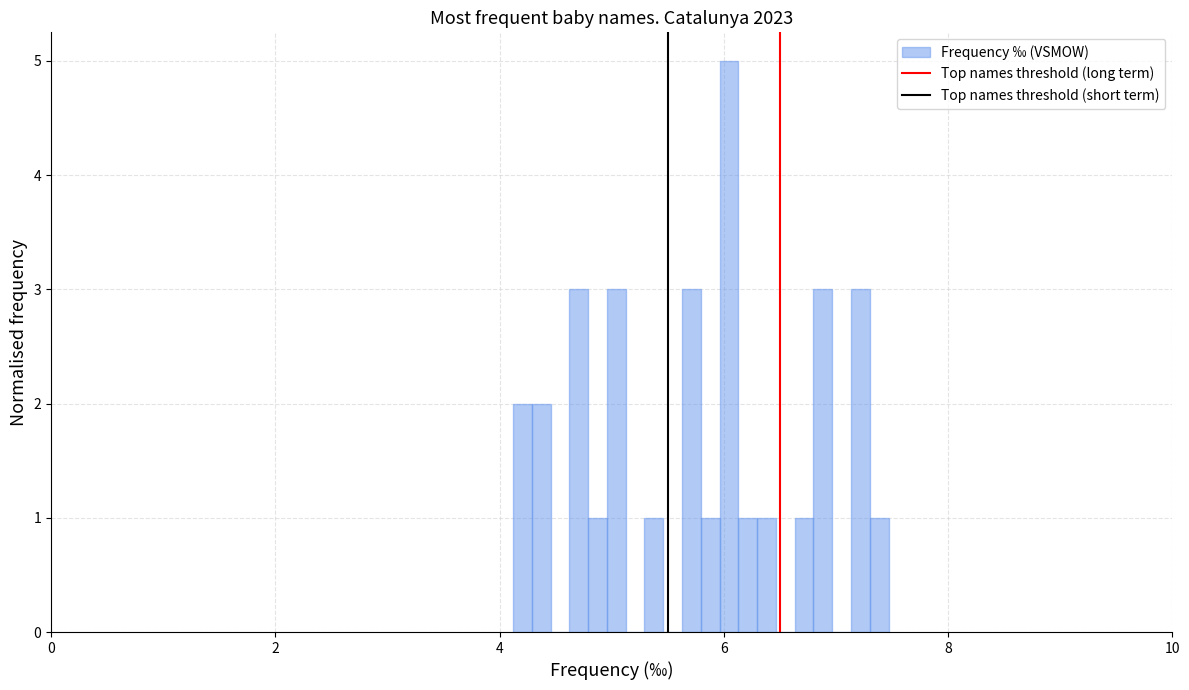

Read against the x-axis, roughly where is the centre of the tallest bar?

6.0